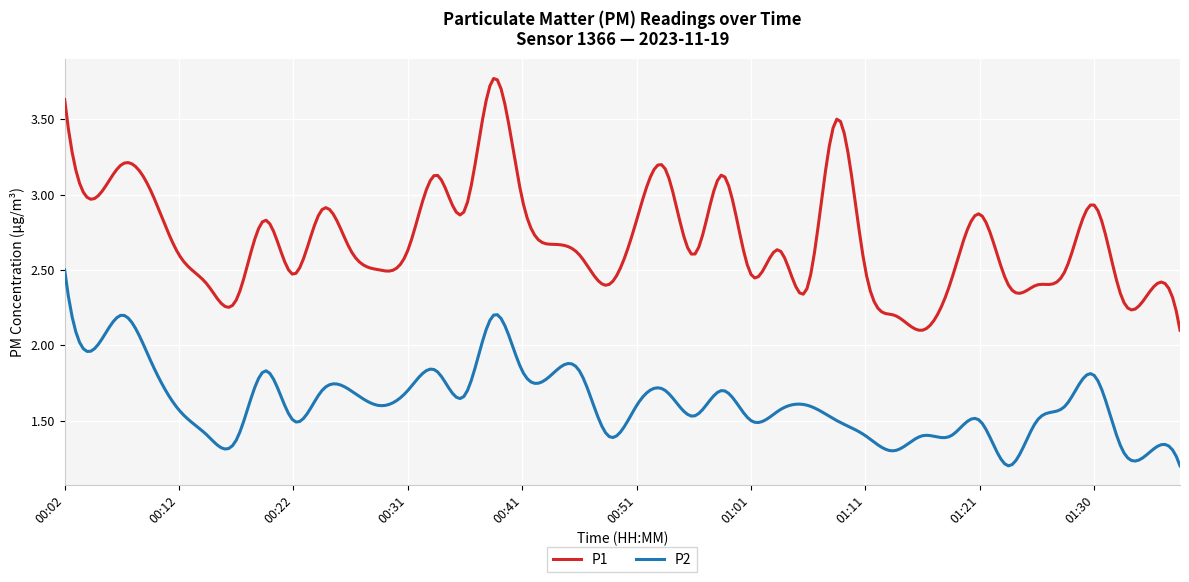

True or false: P1 and P2 cross at least once.

False